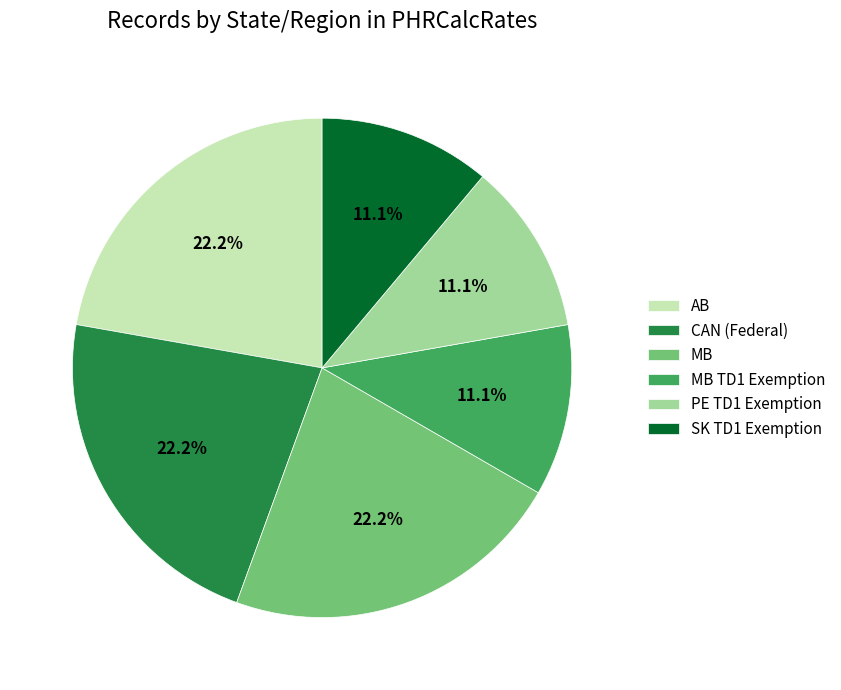

What percentage do PE TD1 Exemption and AB together represent?

33.3%